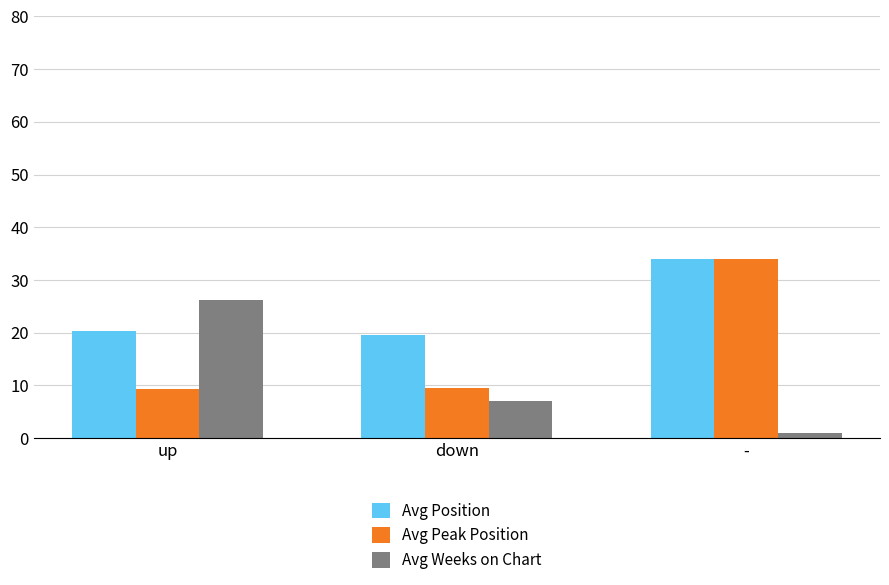

Is it true that Avg Weeks on Chart equals 7.1 at down?

True